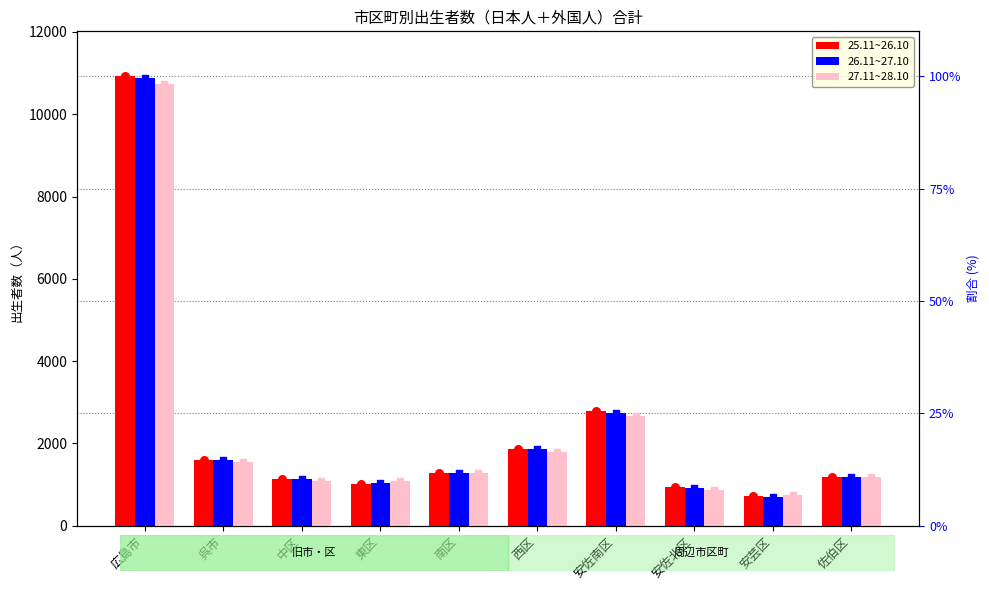

At which category is the sum across all series the highest?

広島市